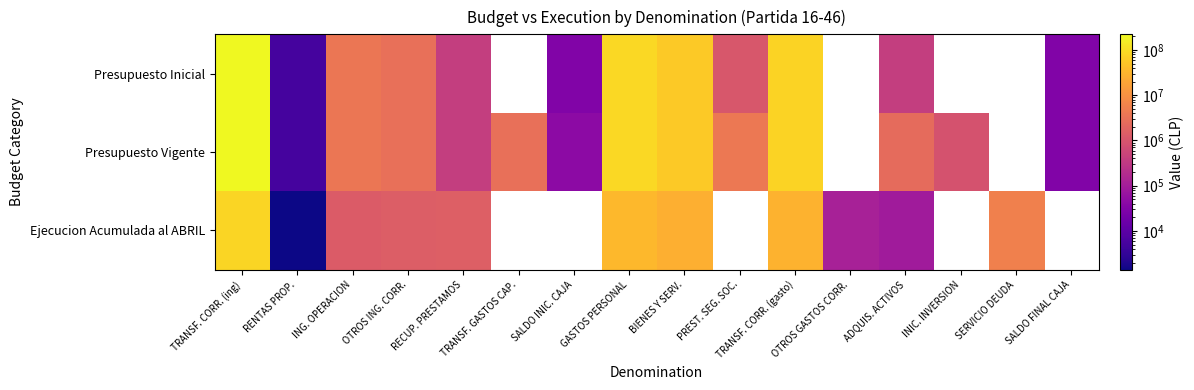

Where does the Ejecucion Acumulada al ABRIL series first go above 29161958?

TRANSF. CORR. (ing)